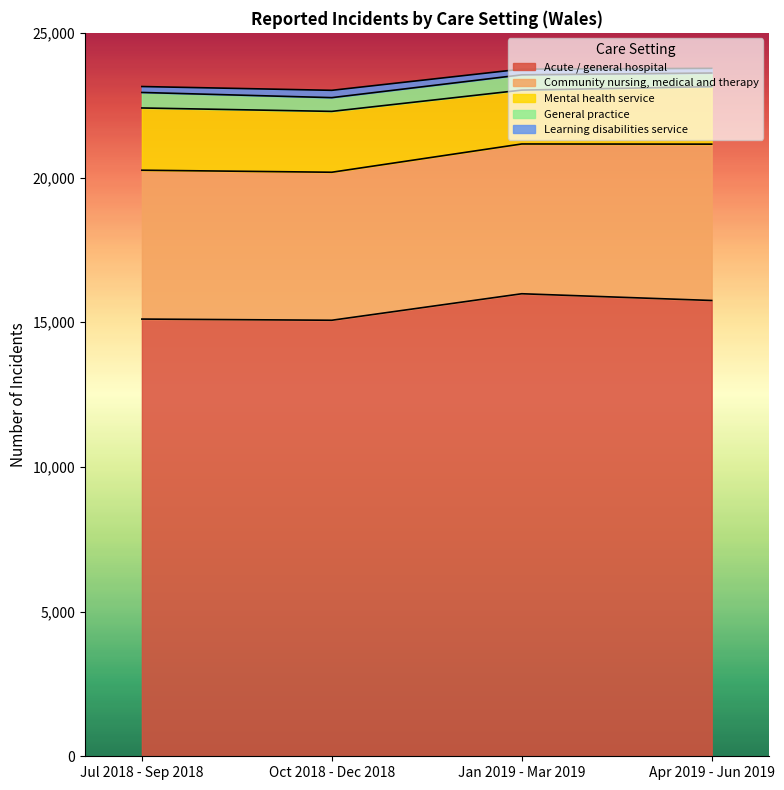

Is it true that Acute / general hospital equals 15984 at Jan 2019 - Mar 2019?

True